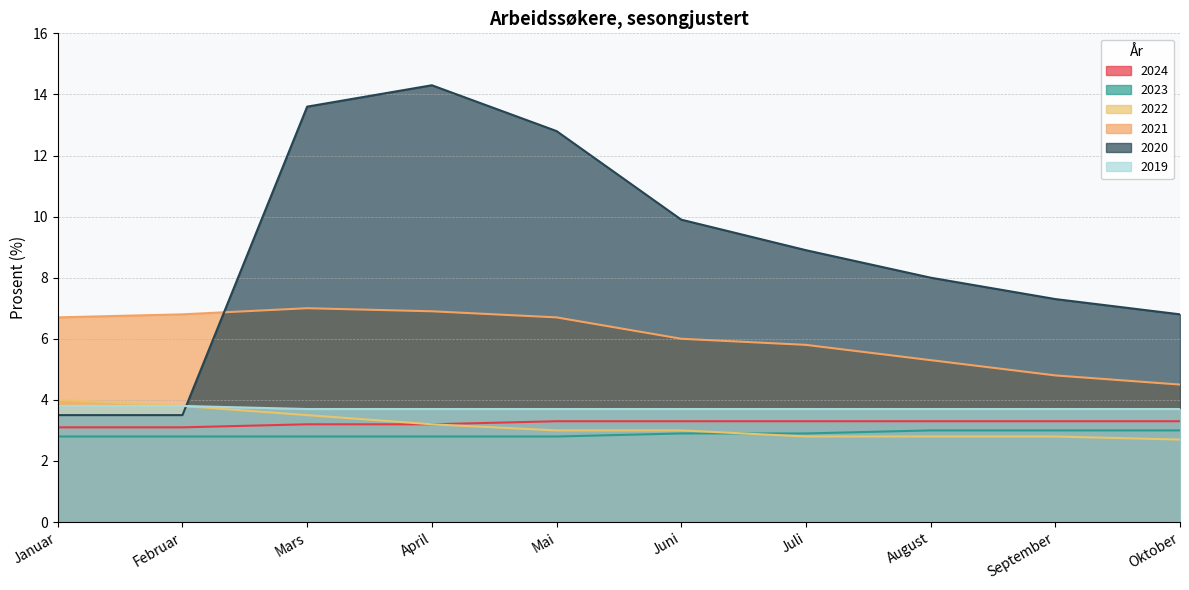

The 2024 series shows 0.9 at April. True or false?

False